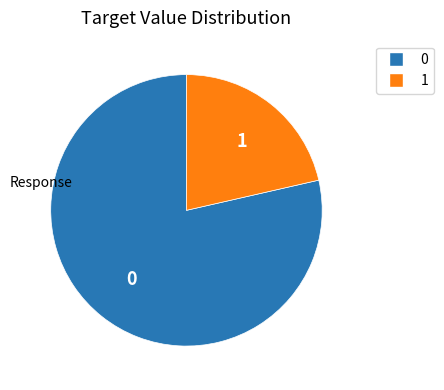

Is there any slice that represents more than half of the pie?

Yes